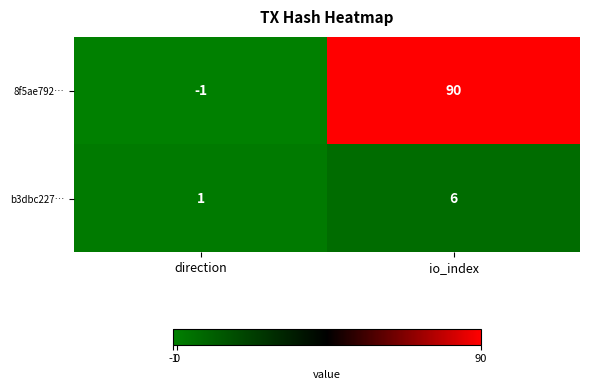

What is the approximate value of b3dbc227… at io_index?

6